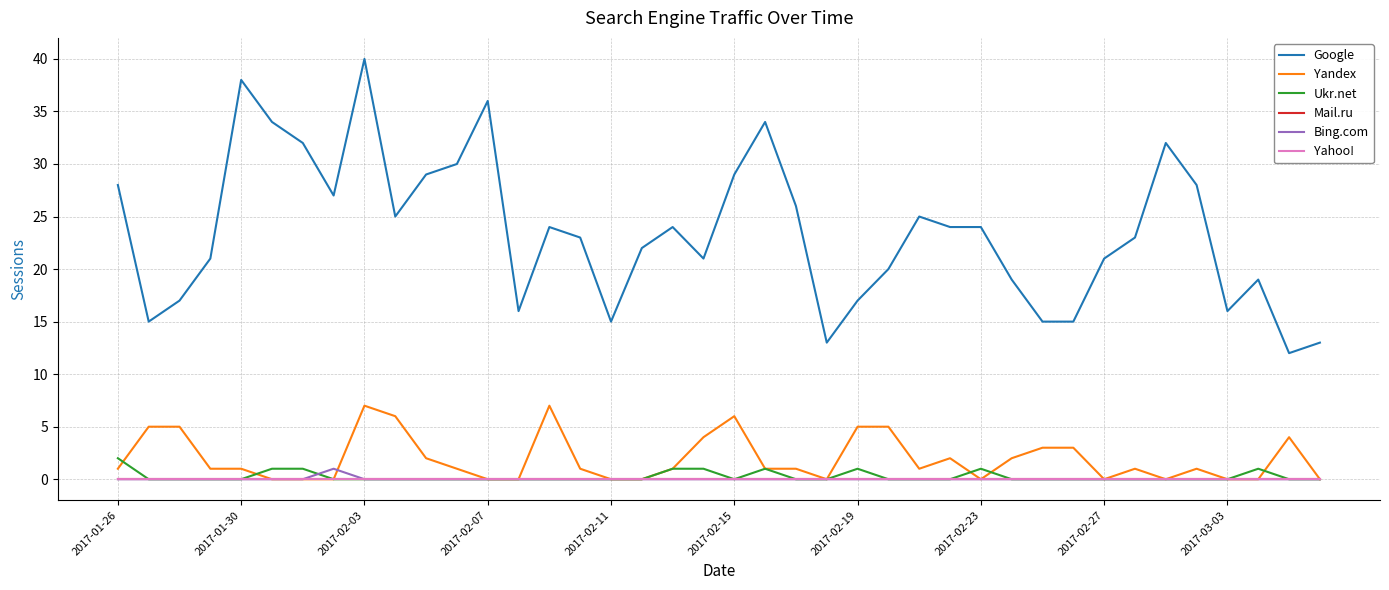

What is the sum of all Yandex values?

77